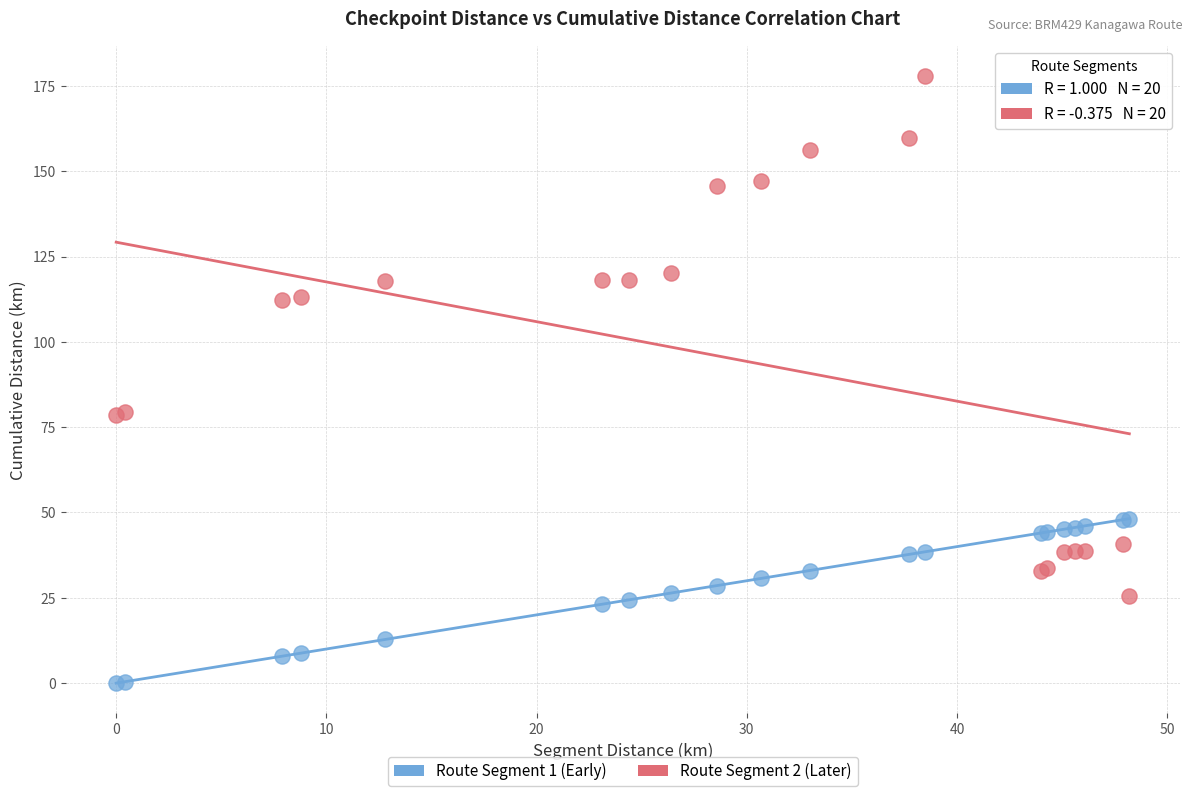

Which series contains the highest Y value?

Route Segment 2 (Later)